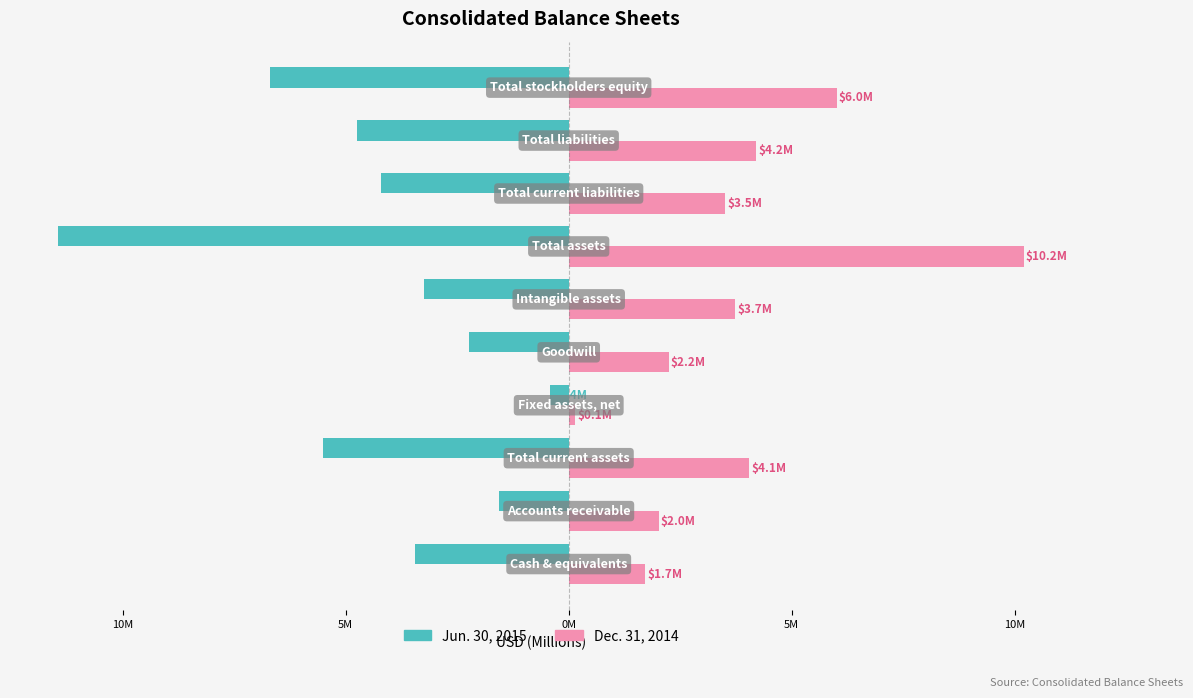

Does the chart contain stacked bars?

No